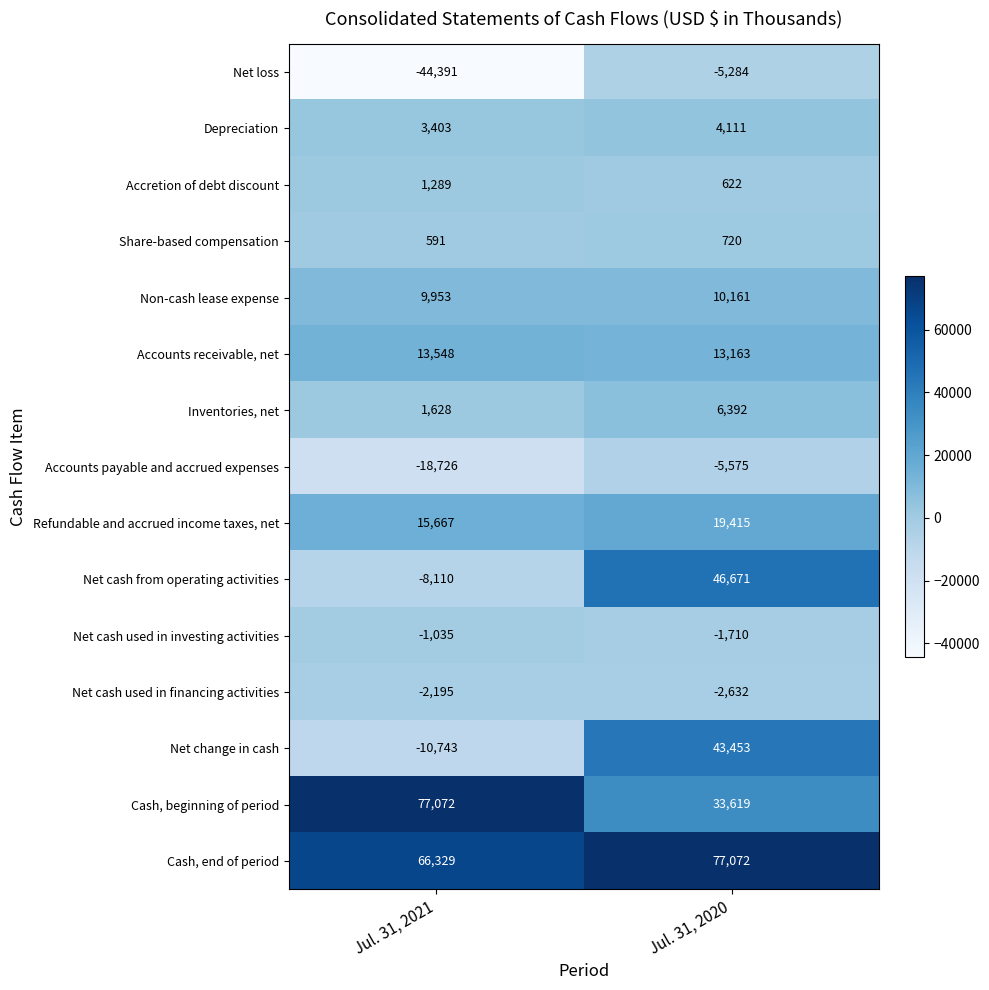

Reading right to left, extract all data points from this chart.

Net loss: Jul. 31, 2020=-5284	Jul. 31, 2021=-44391
Depreciation: Jul. 31, 2020=4111	Jul. 31, 2021=3403
Accretion of debt discount: Jul. 31, 2020=622	Jul. 31, 2021=1289
Share-based compensation: Jul. 31, 2020=720	Jul. 31, 2021=591
Non-cash lease expense: Jul. 31, 2020=10161	Jul. 31, 2021=9953
Accounts receivable, net: Jul. 31, 2020=13163	Jul. 31, 2021=13548
Inventories, net: Jul. 31, 2020=6392	Jul. 31, 2021=1628
Accounts payable and accrued expenses: Jul. 31, 2020=-5575	Jul. 31, 2021=-18726
Refundable and accrued income taxes, net: Jul. 31, 2020=19415	Jul. 31, 2021=15667
Net cash from operating activities: Jul. 31, 2020=46671	Jul. 31, 2021=-8110
Net cash used in investing activities: Jul. 31, 2020=-1710	Jul. 31, 2021=-1035
Net cash used in financing activities: Jul. 31, 2020=-2632	Jul. 31, 2021=-2195
Net change in cash: Jul. 31, 2020=43453	Jul. 31, 2021=-10743
Cash, beginning of period: Jul. 31, 2020=33619	Jul. 31, 2021=77072
Cash, end of period: Jul. 31, 2020=77072	Jul. 31, 2021=66329